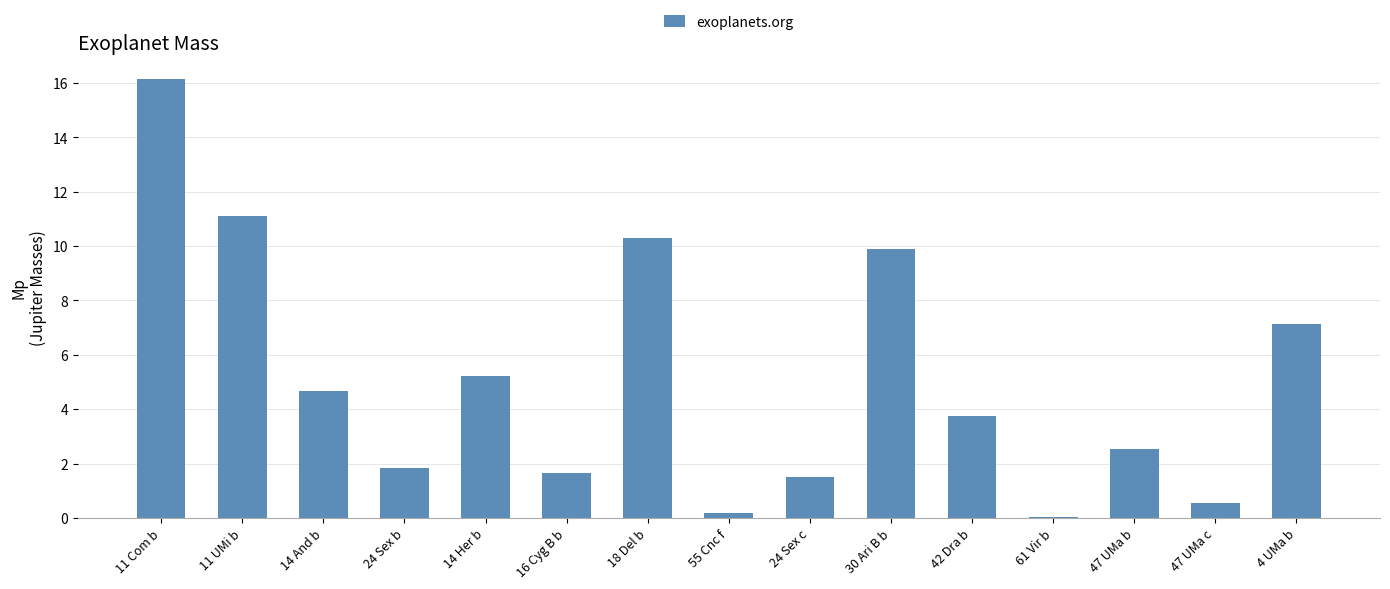

Where is the data nearest to the value 8?

4 UMa b